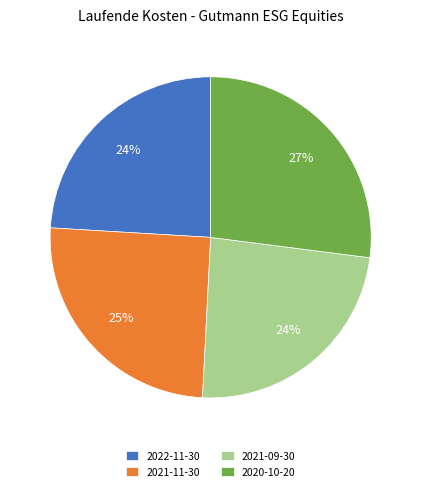

Approximately how many times larger is the value at 2021-09-30 compared to 2020-10-20?

0.9